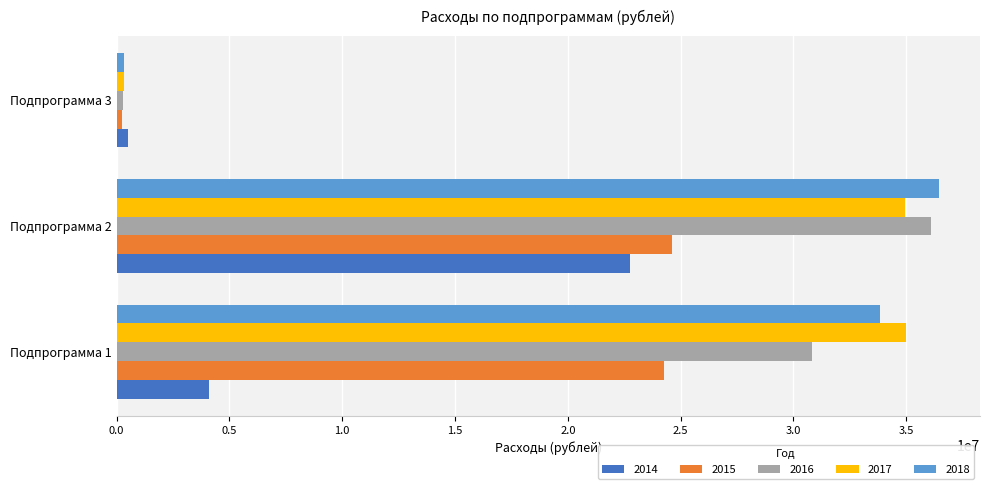

What is the maximum value shown in the chart?

36449300.0